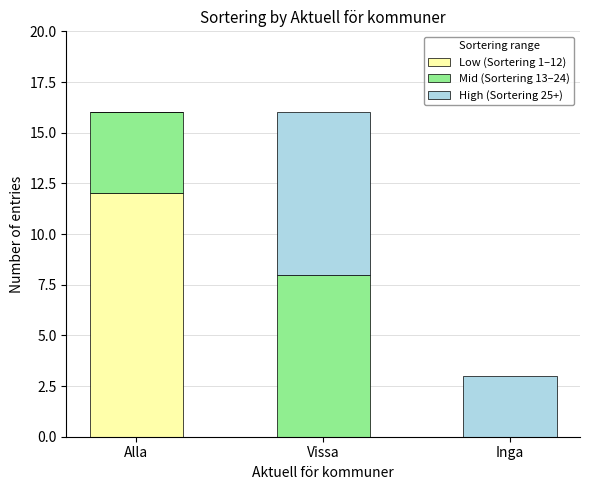

What is the total value across all series at Alla?

16